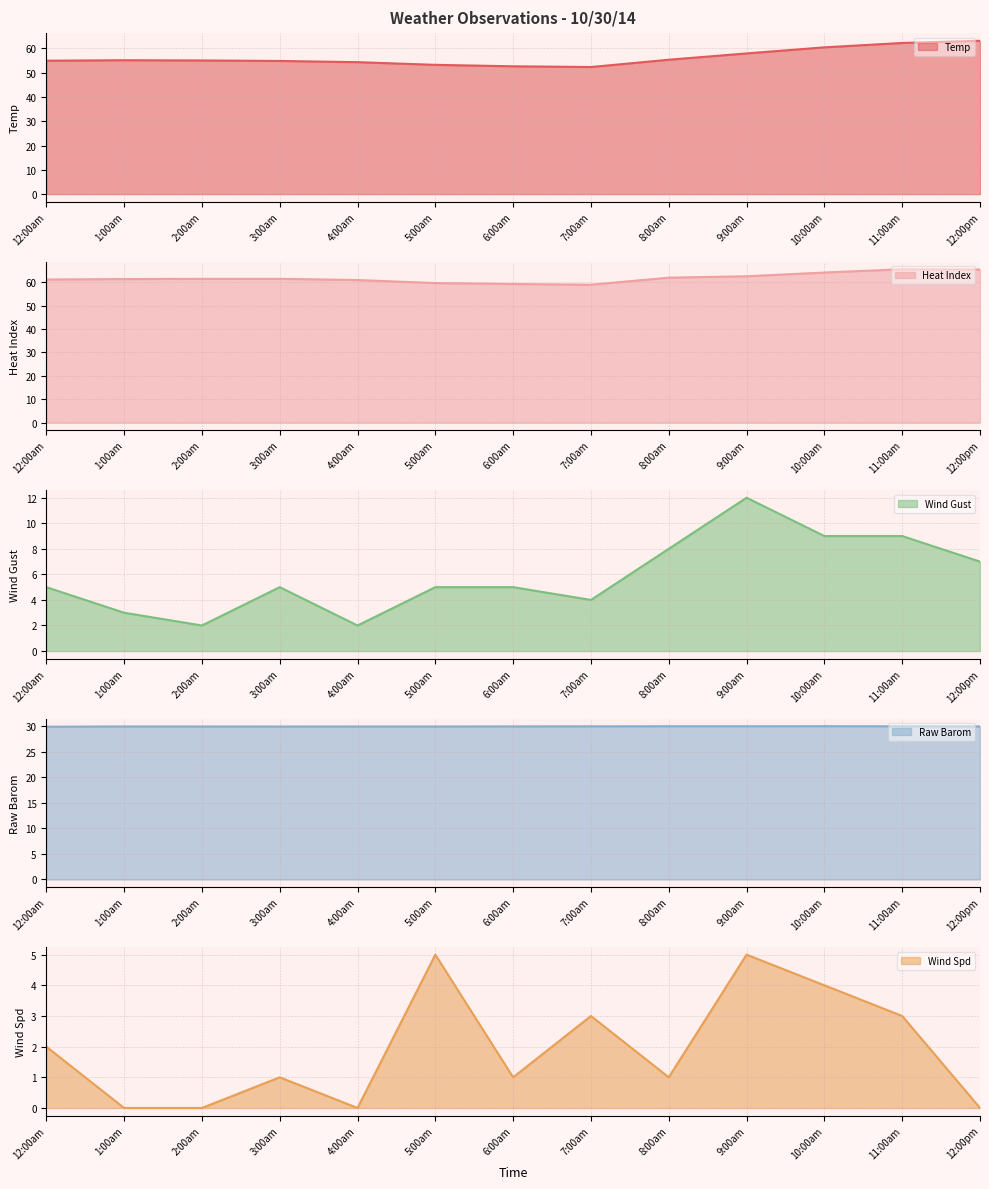

At which label is Temp closest to 57?

9:00am